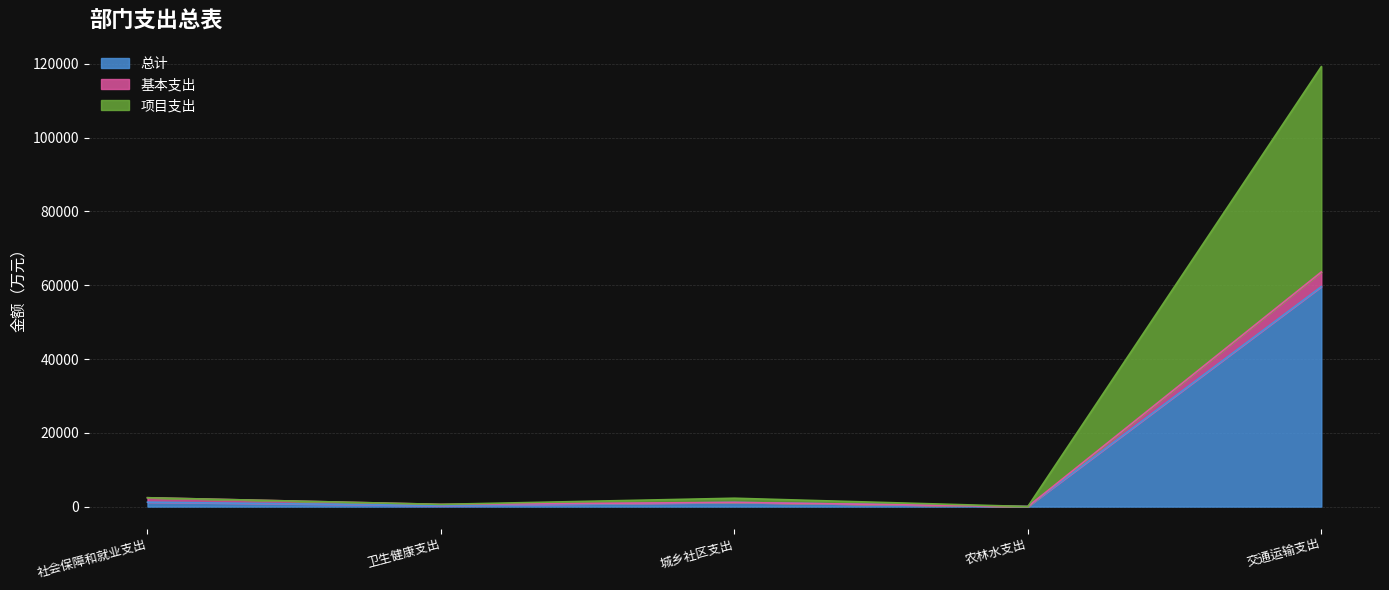

The 总计 series shows 9.2 at 农林水支出. True or false?

True